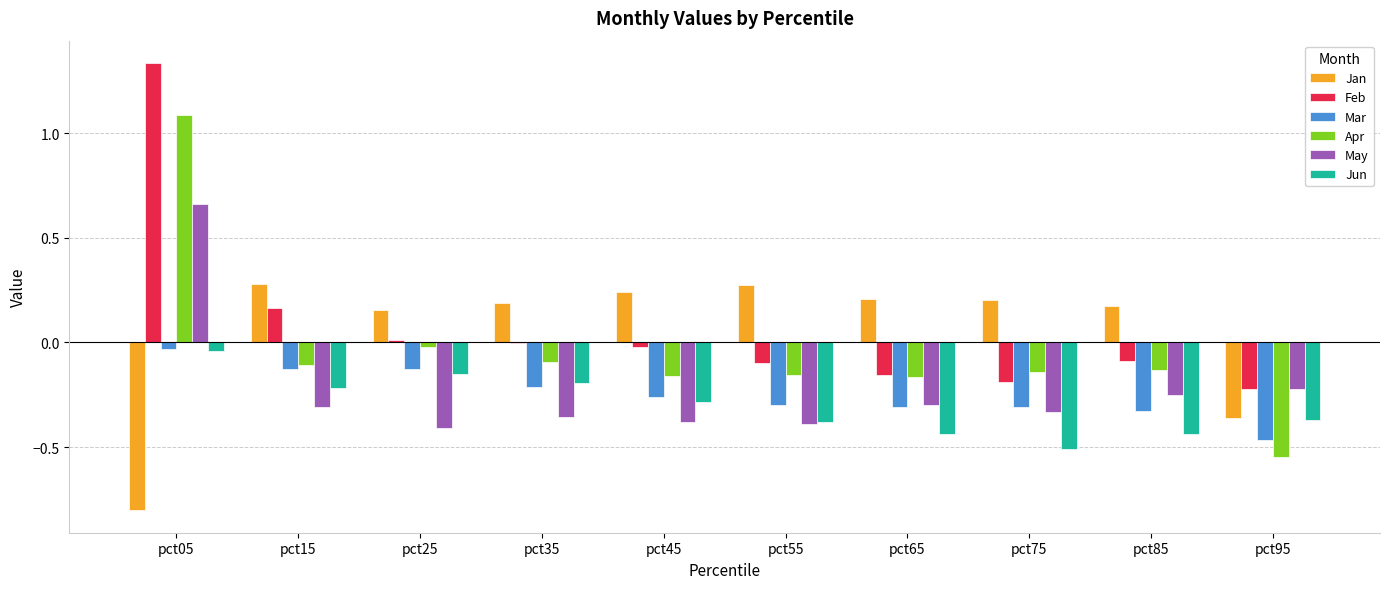

What are all the series names shown in the legend?

Jan, Feb, Mar, Apr, May, Jun